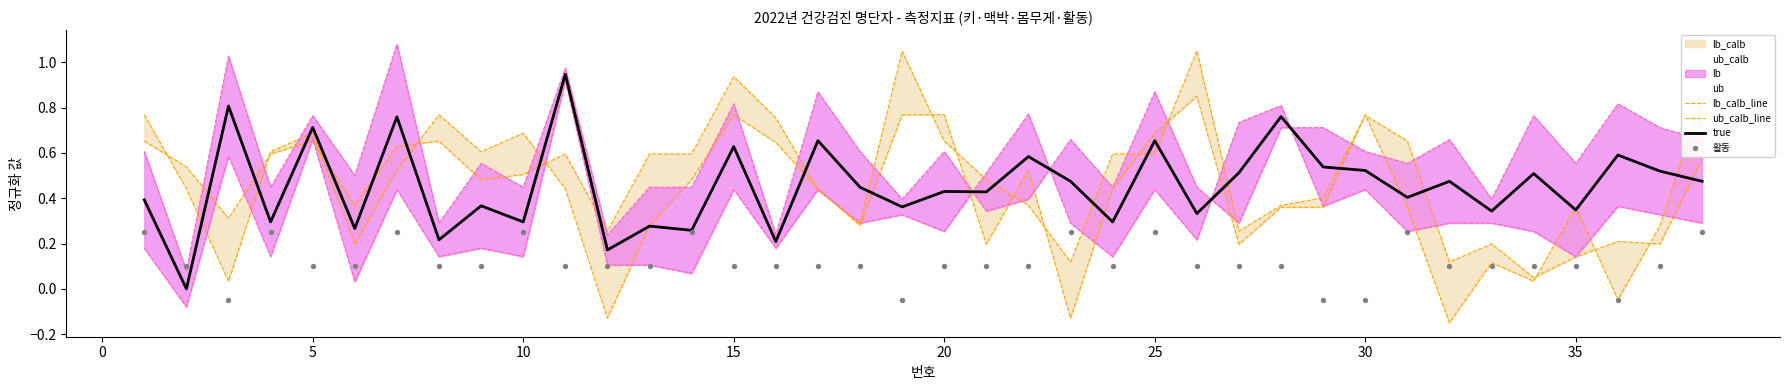

At how many categories does at least one series exceed 0?

38